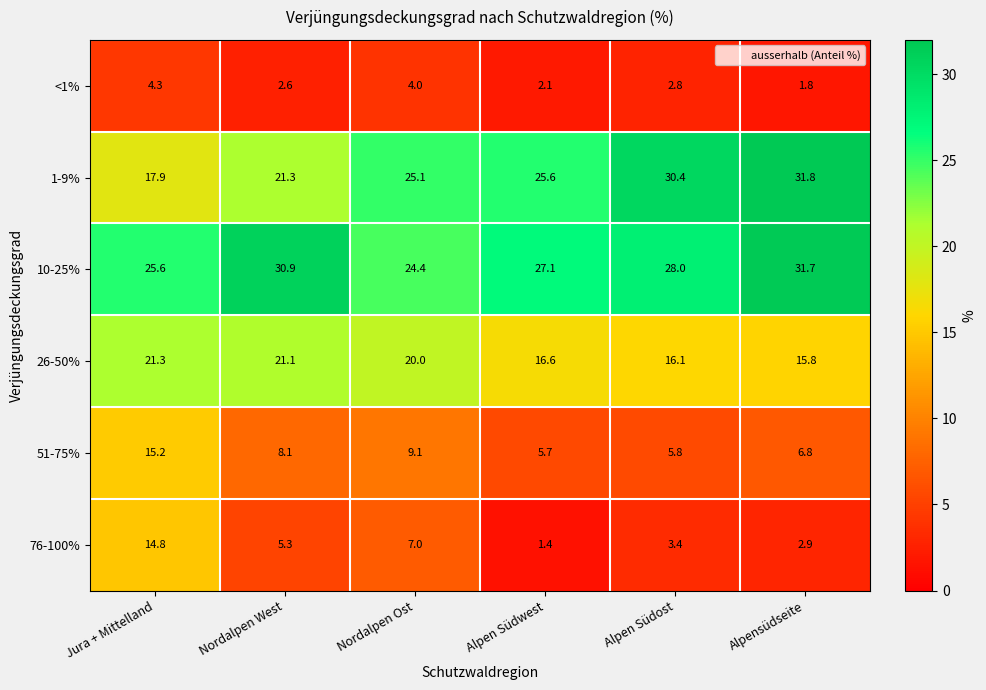

What is the minimum value for 10-25%?

24.4